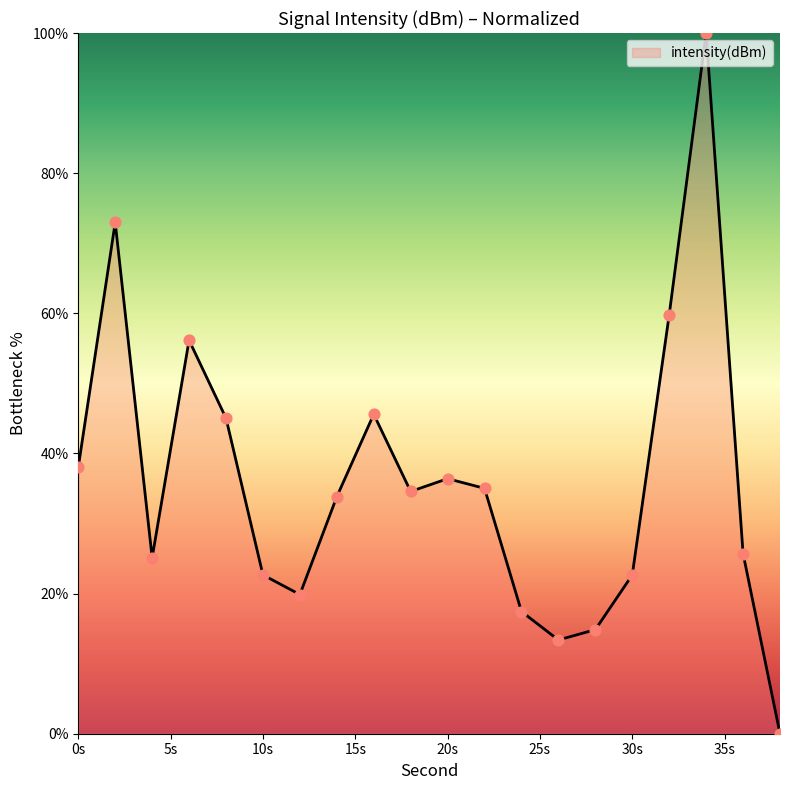

What is the maximum value shown in the chart?

100.0